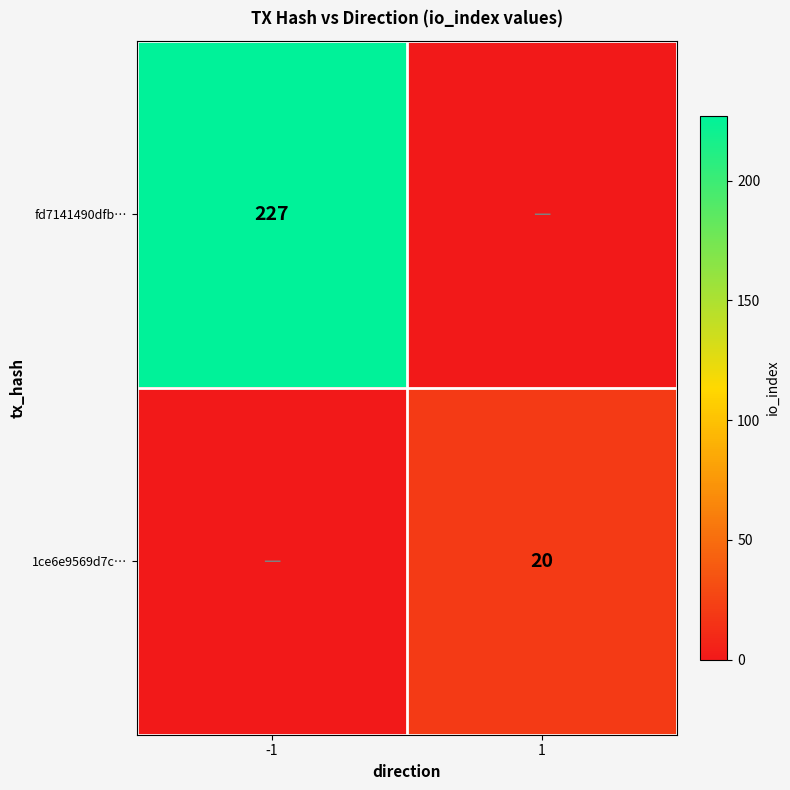

What is the difference between the highest and lowest values at 1?

20